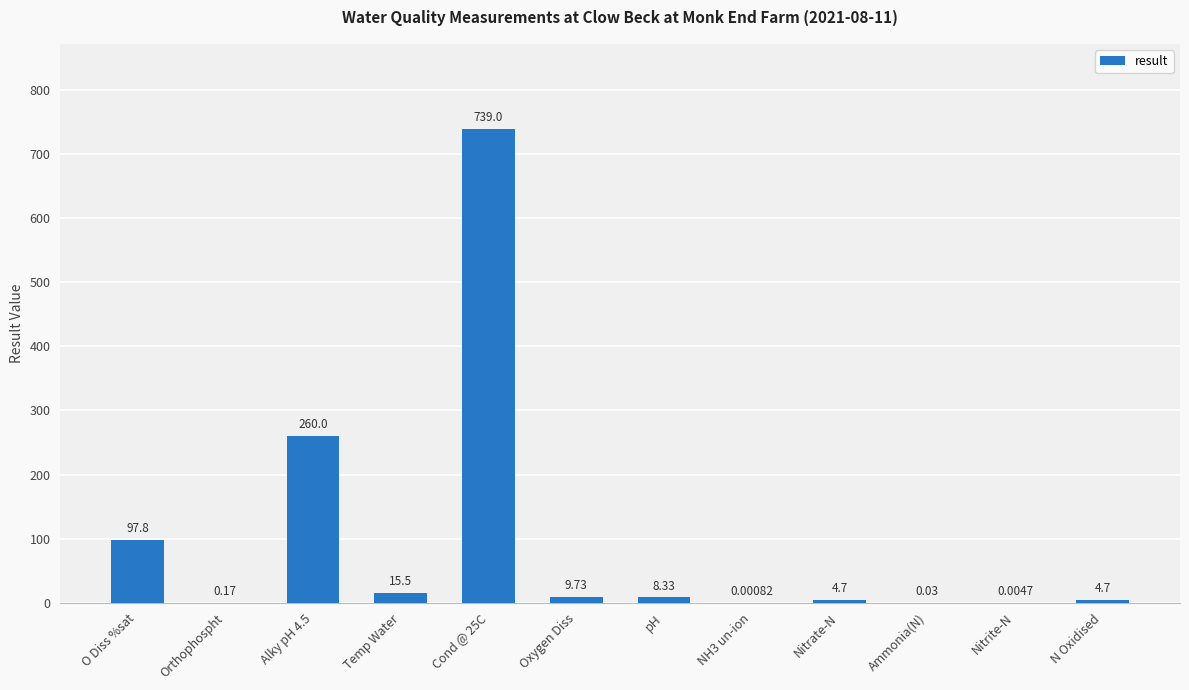

What is the ratio of the value at O Diss %sat to the value at Temp Water?

6.3